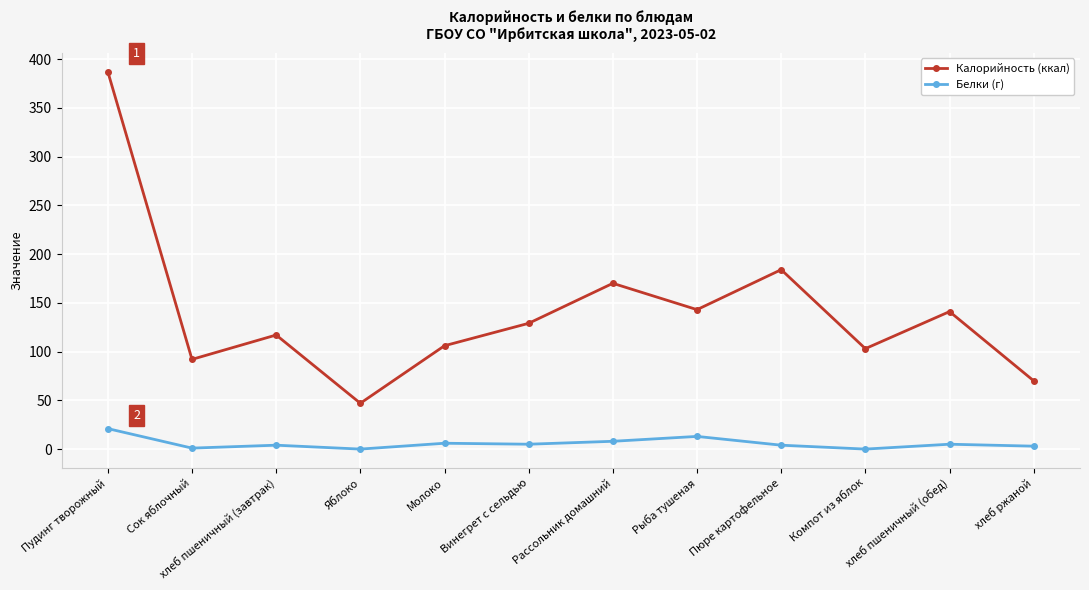

What is the difference between the Белки (г) values at Компот из яблок and Рассольник домашний?

8